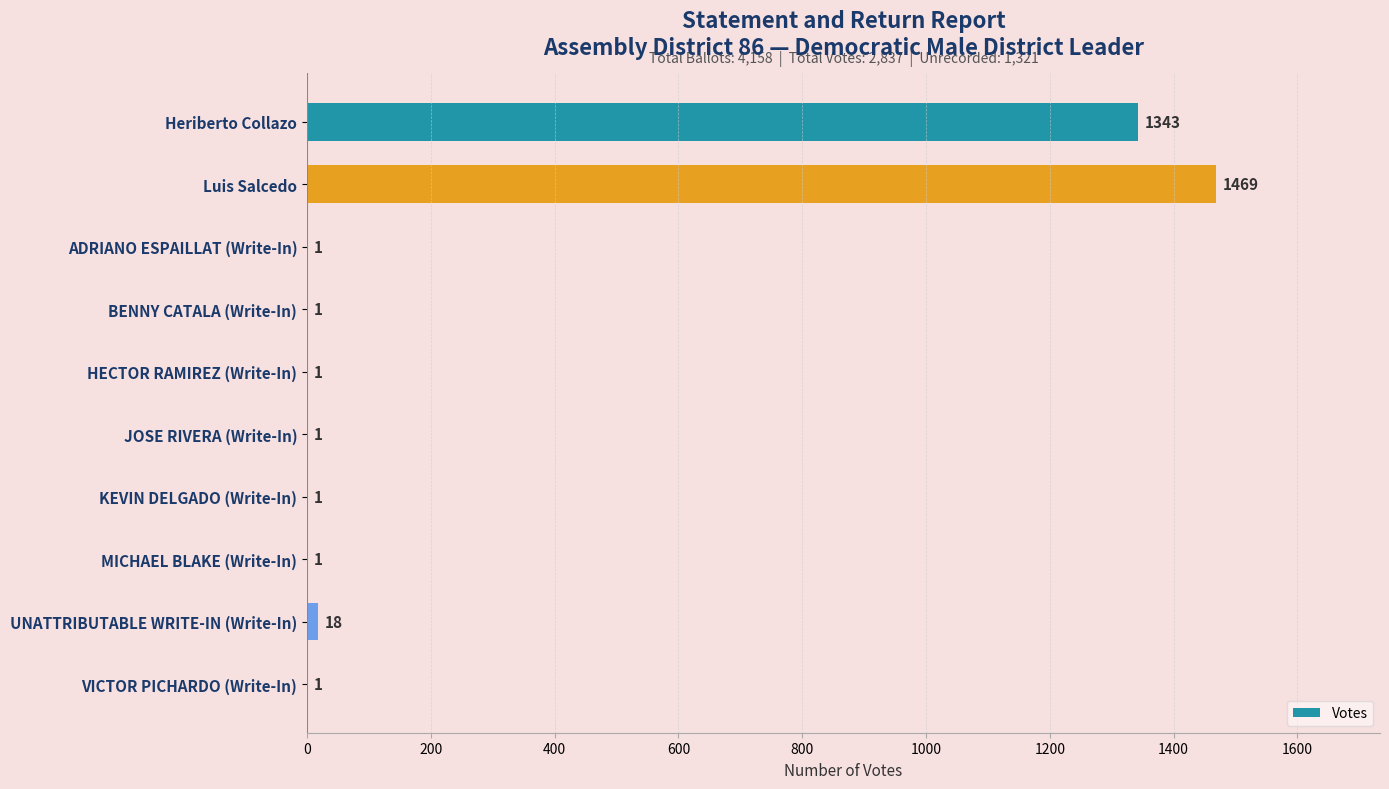

True or false: the data shows 1 at JOSE RIVERA (Write-In).

True